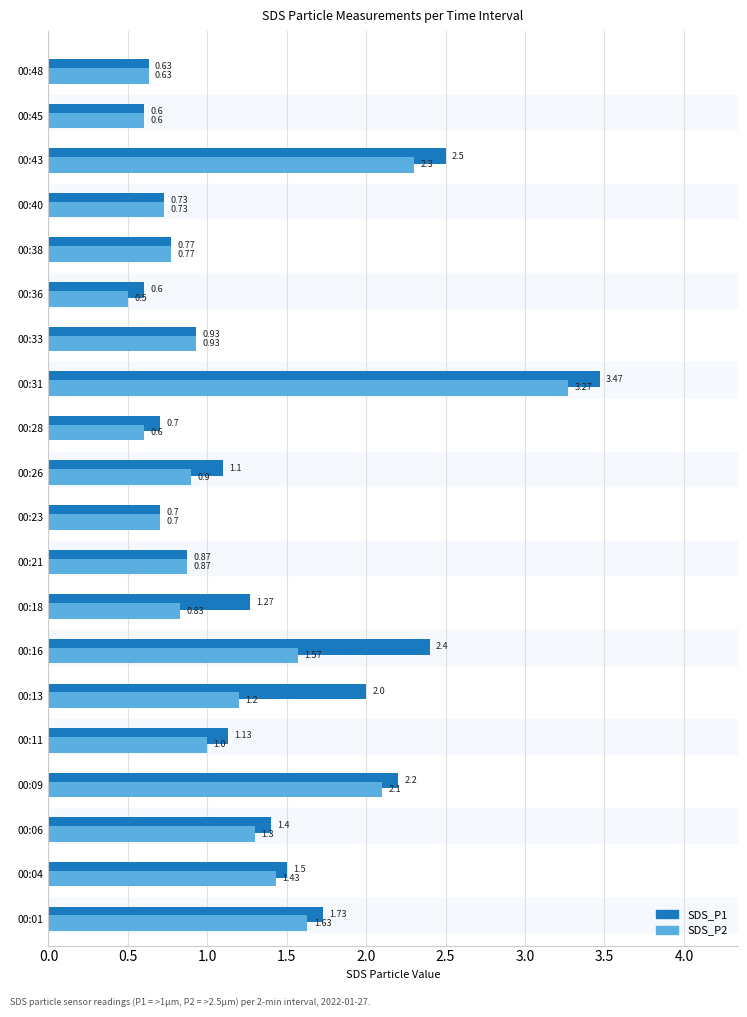

Which series changed the most between 00:11 and 00:16?

SDS_P1